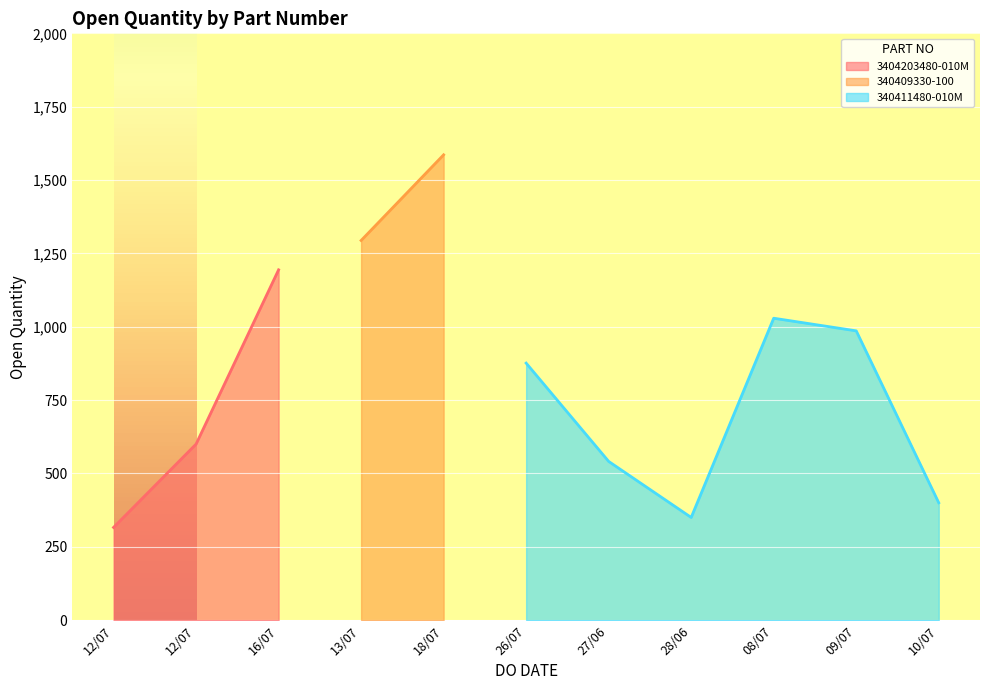

What is the value of the 7th point from the left?

541